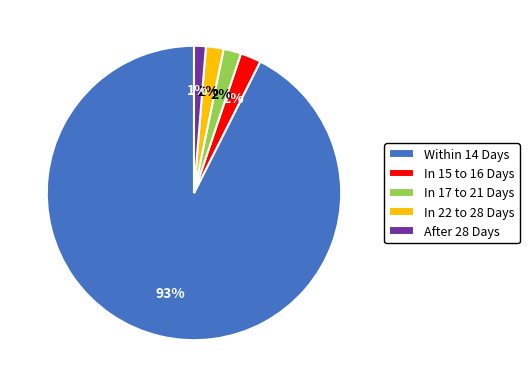

To the nearest percent, what percentage of the pie is In 22 to 28 Days?

2%